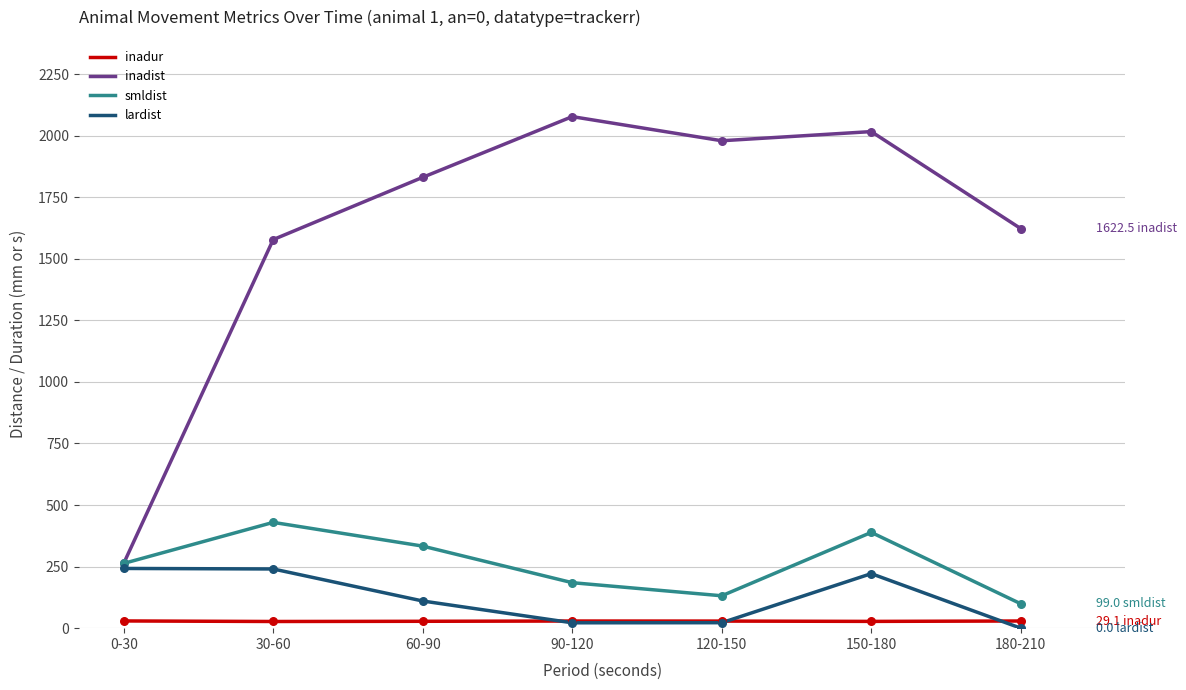

At how many categories does at least one series exceed 293?

6